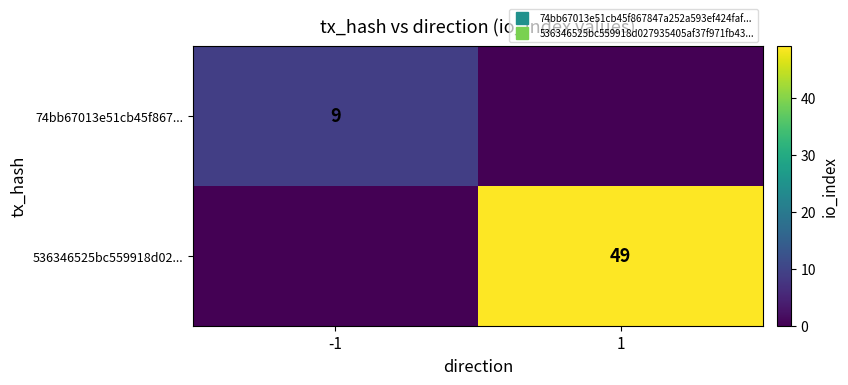

List the series in order of their overall mean, lowest first.

74bb67013e51cb45f867..., 536346525bc559918d02...